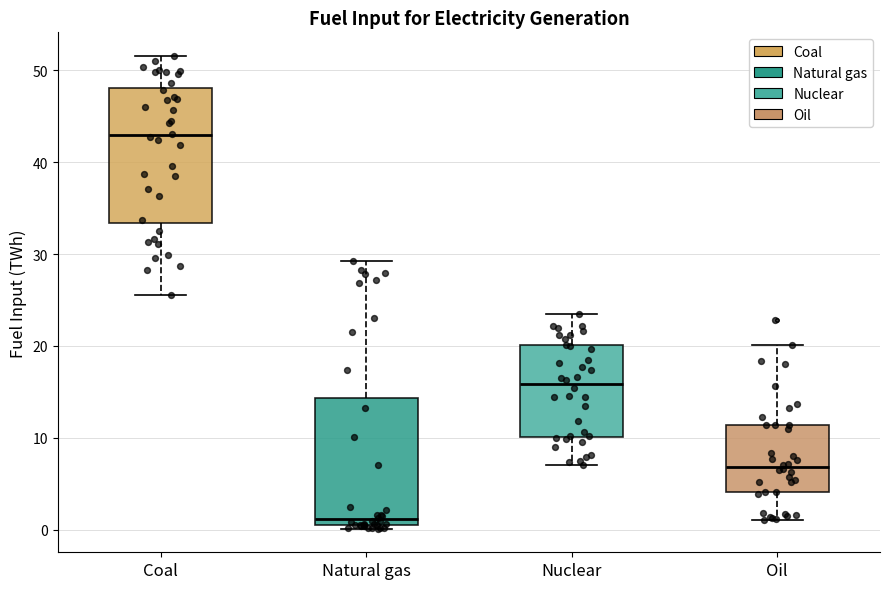

Reading left to right, transcribe this box plot: for each box, give where its median line is, the range the box spans, and where its two whiskers end, as read against the y-axis. The values are not printed on the chart, so give them approximately, as read against the axis.

Coal: median 43, box 33 to 48, whiskers 26 to 52
Natural gas: median 1 (just above the box's lower edge), box 1 to 14, whiskers 0 to 29
Nuclear: median 16, box 10 to 20, whiskers 7 to 23
Oil: median 7, box 4 to 11, whiskers 1 to 20